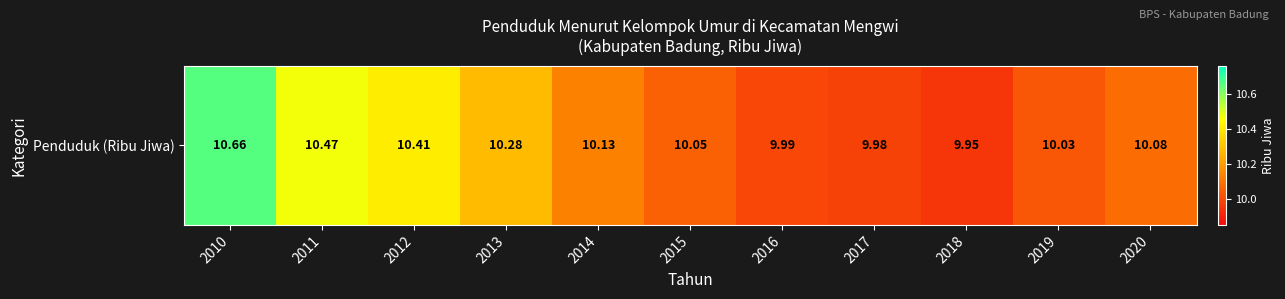

At which label is the value closest to 10?

2016